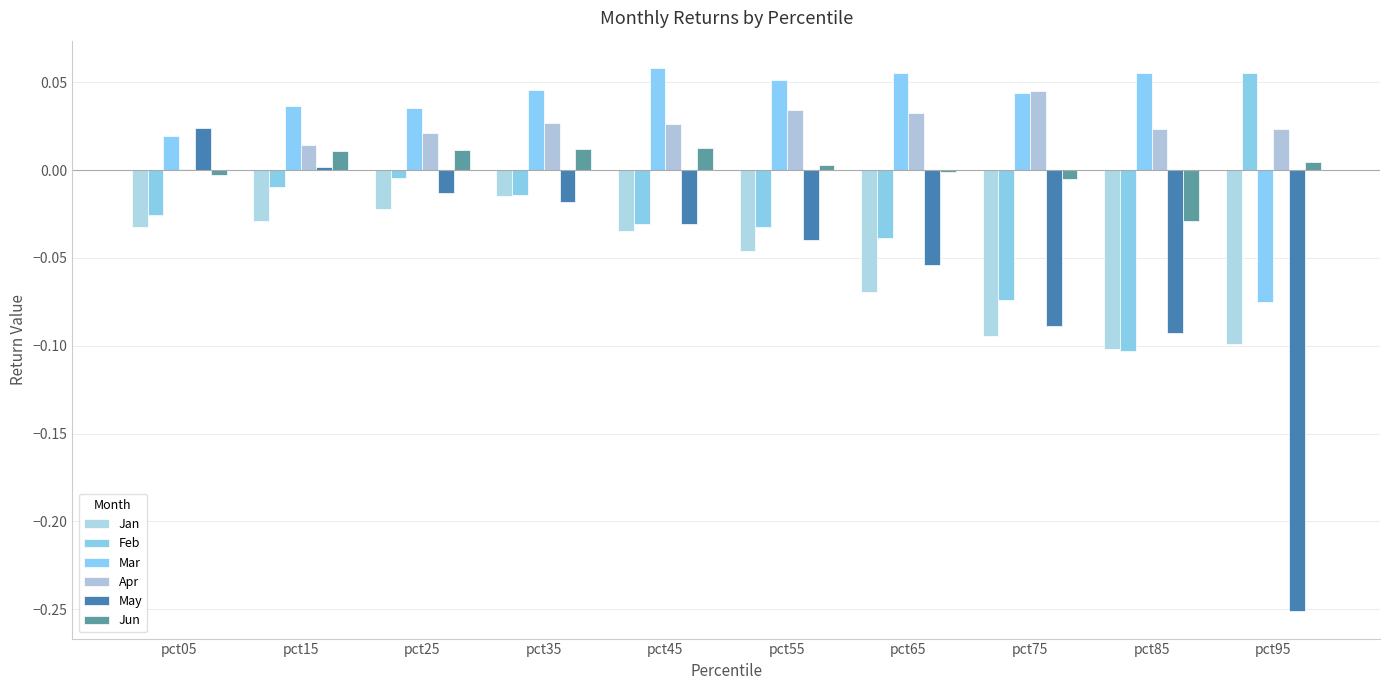

True or false: Jun has a value of 0.0 at pct15.

False